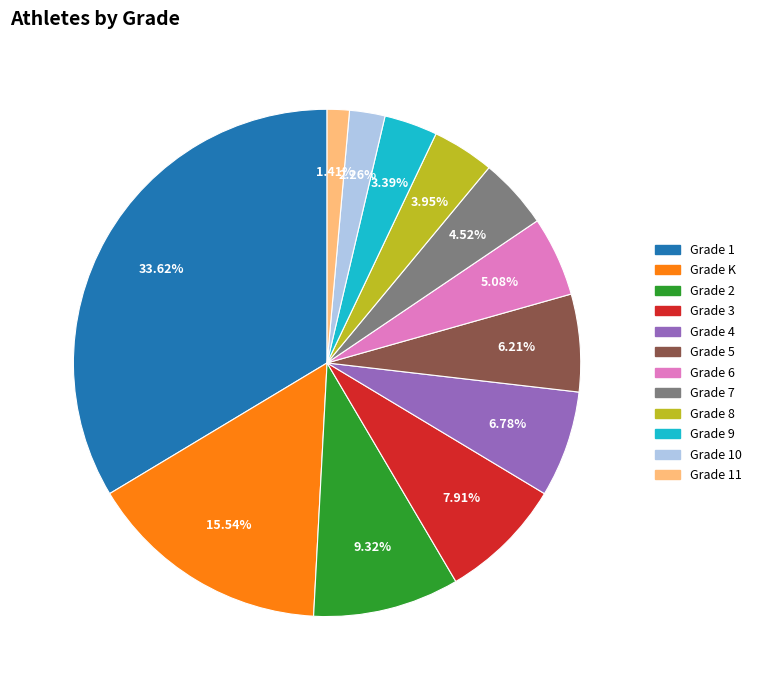

Rank the categories by value from lowest to highest.

Grade 11, Grade 10, Grade 9, Grade 8, Grade 7, Grade 6, Grade 5, Grade 4, Grade 3, Grade 2, Grade K, Grade 1